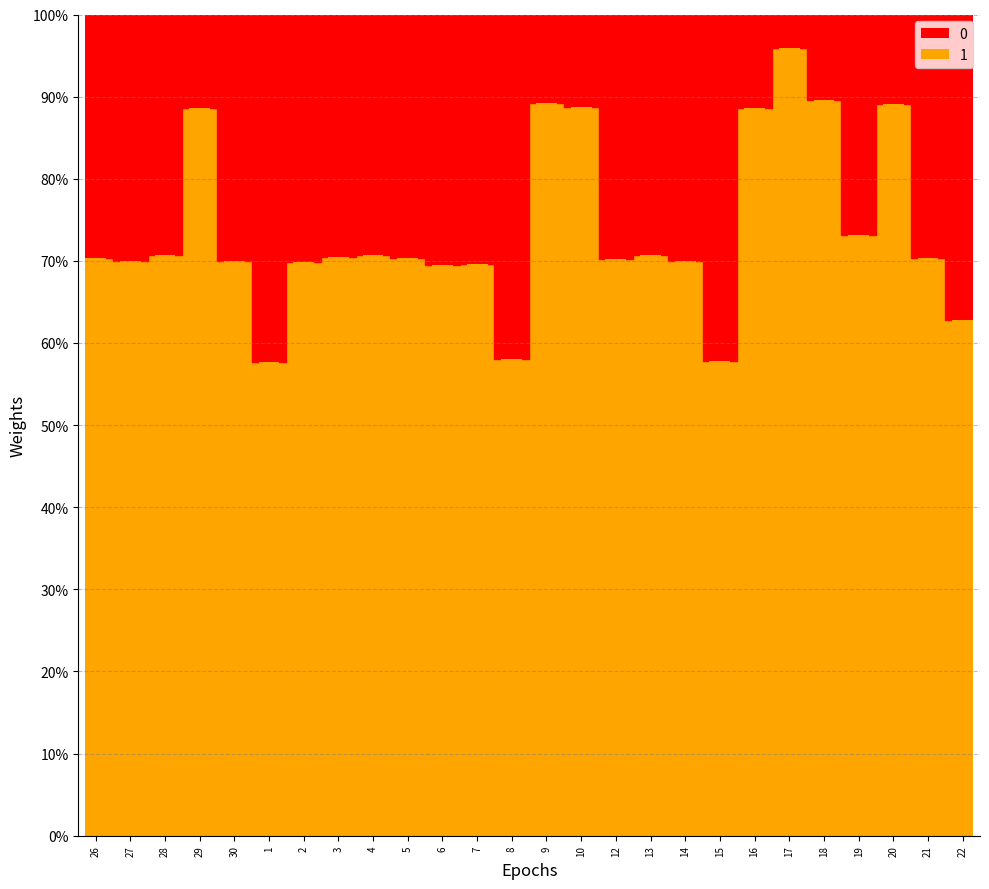

What is the difference between the 0 values at 17 and 7?

26.4